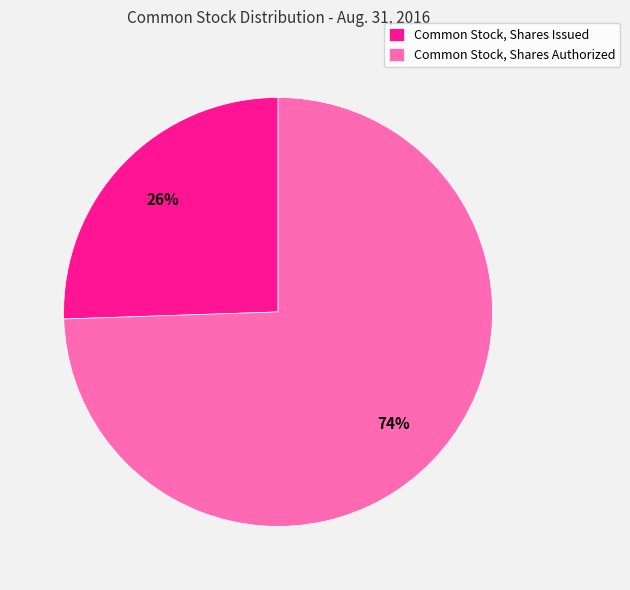

The Common Stock, Shares Authorized slice represents 87% of the pie. True or false?

False